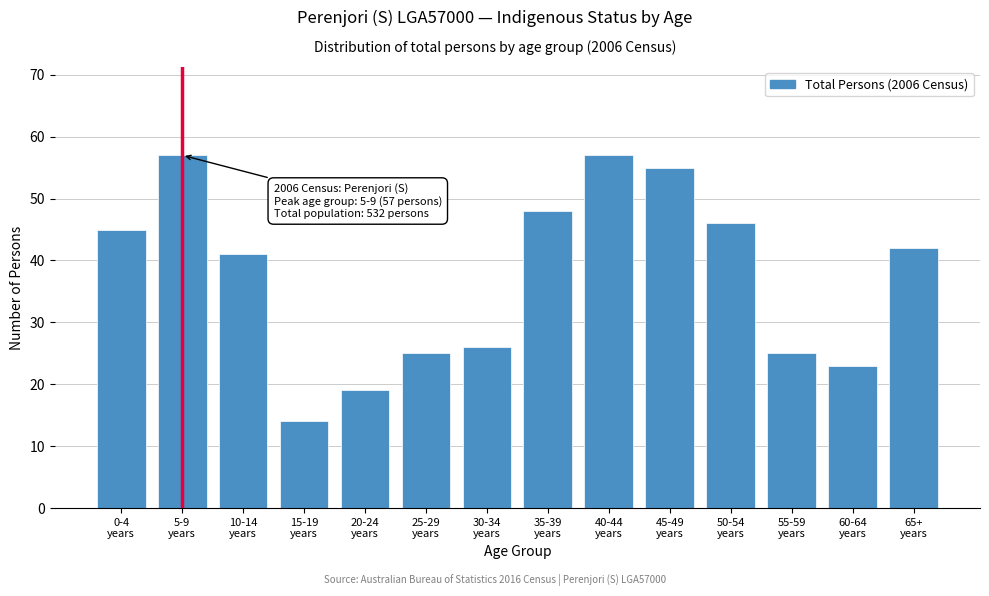

Reading right to left, what are all the values shown in this chart?

42	23	25	46	55	57	48	26	25	19	14	41	57	45